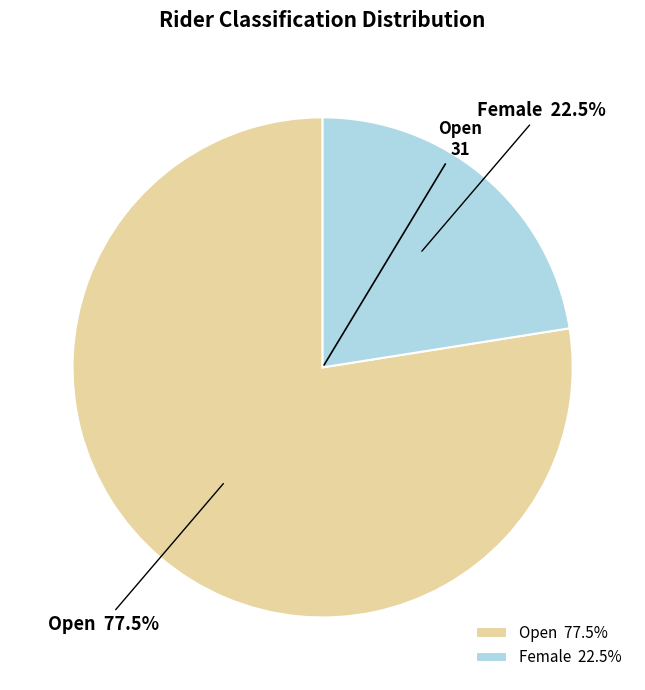

What is the total percentage of Female and Open?

100.0%